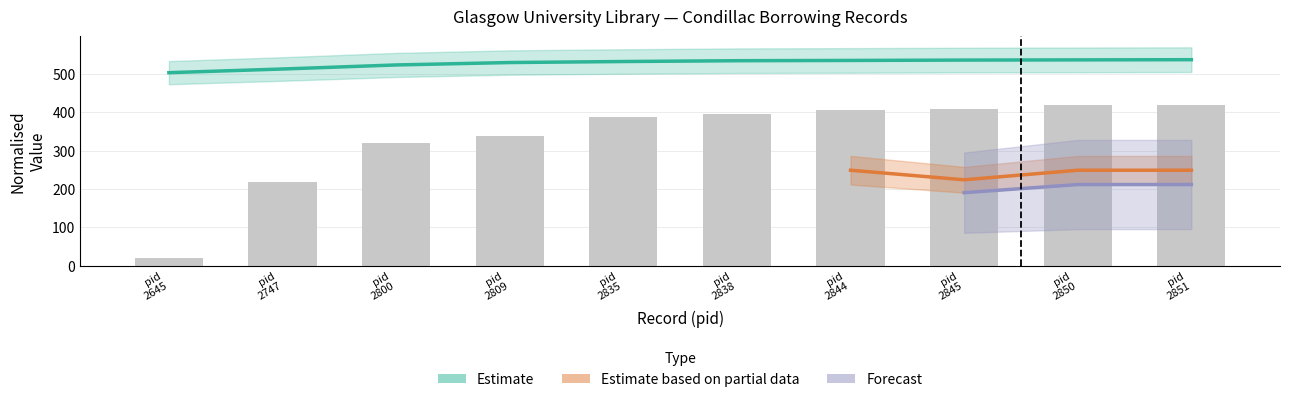

At how many categories does at least one series exceed 93?

10